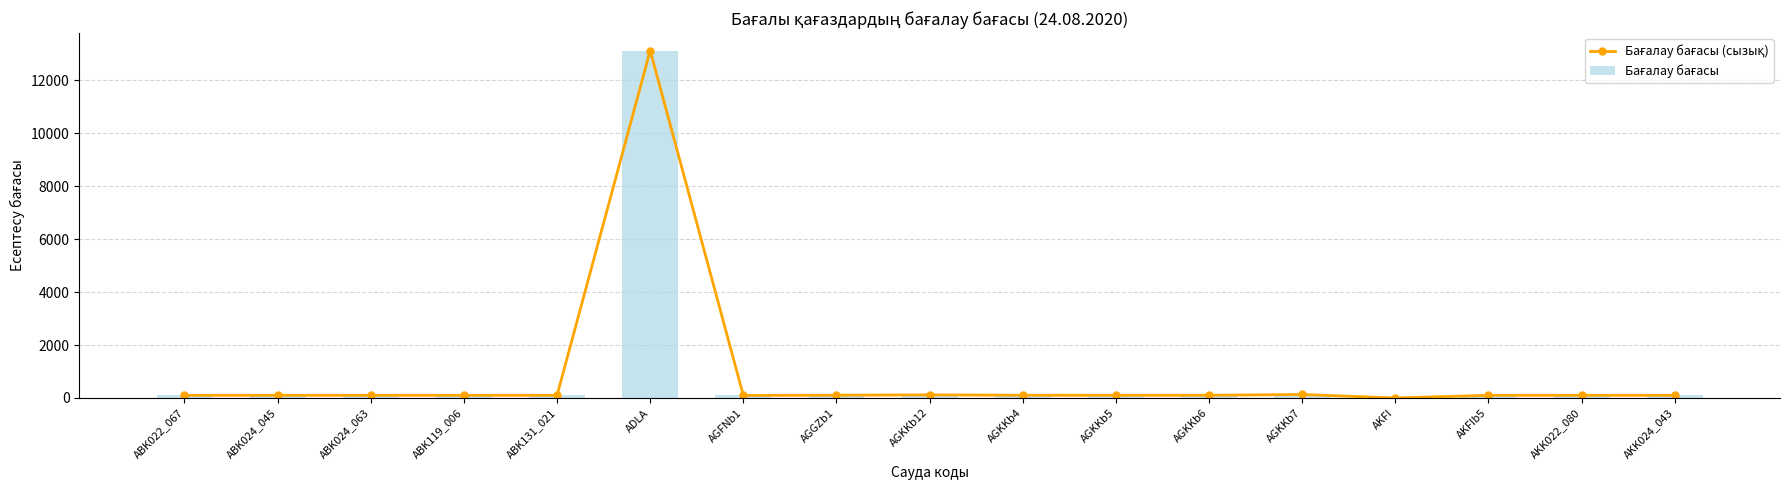

What is the maximum value for Бағалау бағасы (сызық)?

13124.6